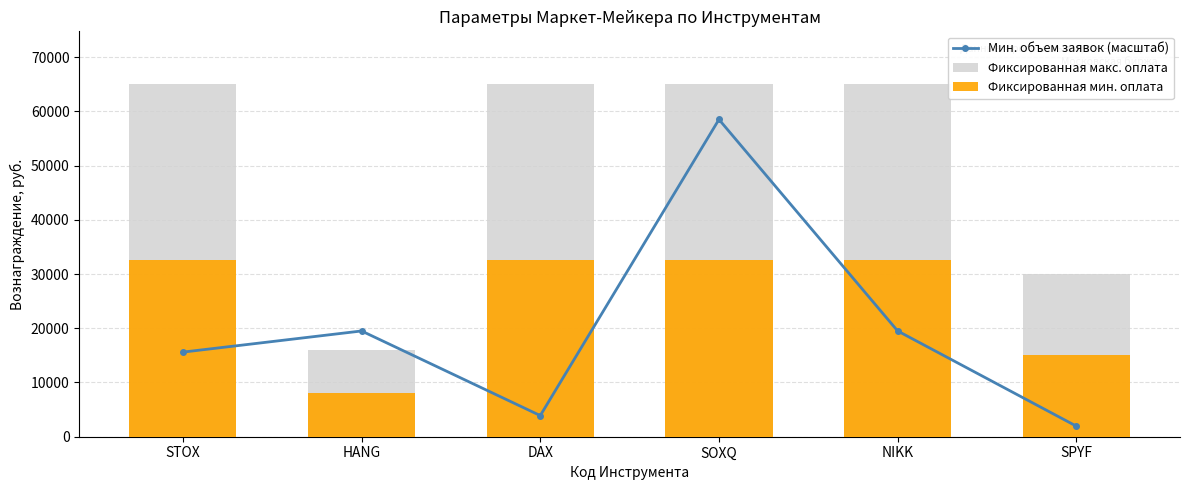

How many data points in Фиксированная макс. оплата are less than 65000?

2